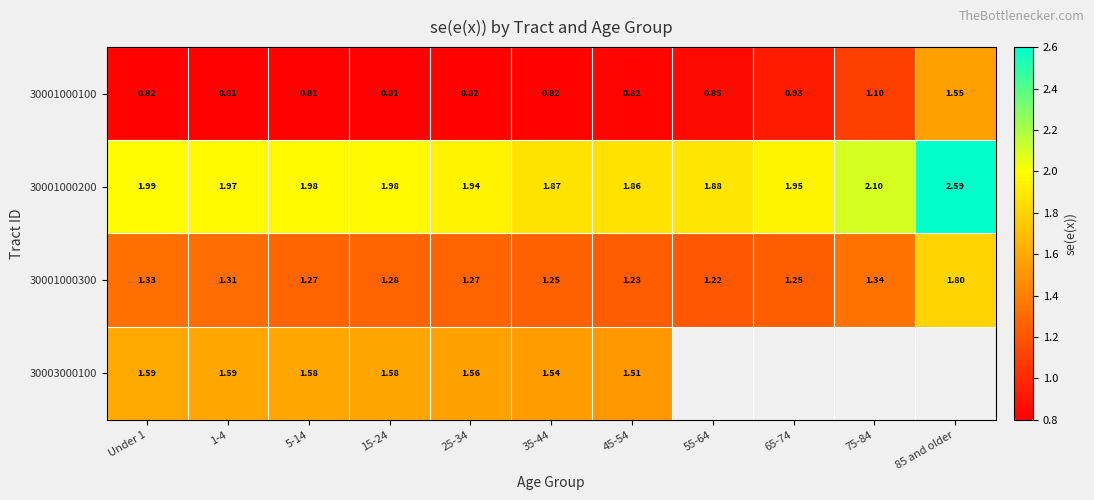

Which series has the widest spread of values?

30001000100